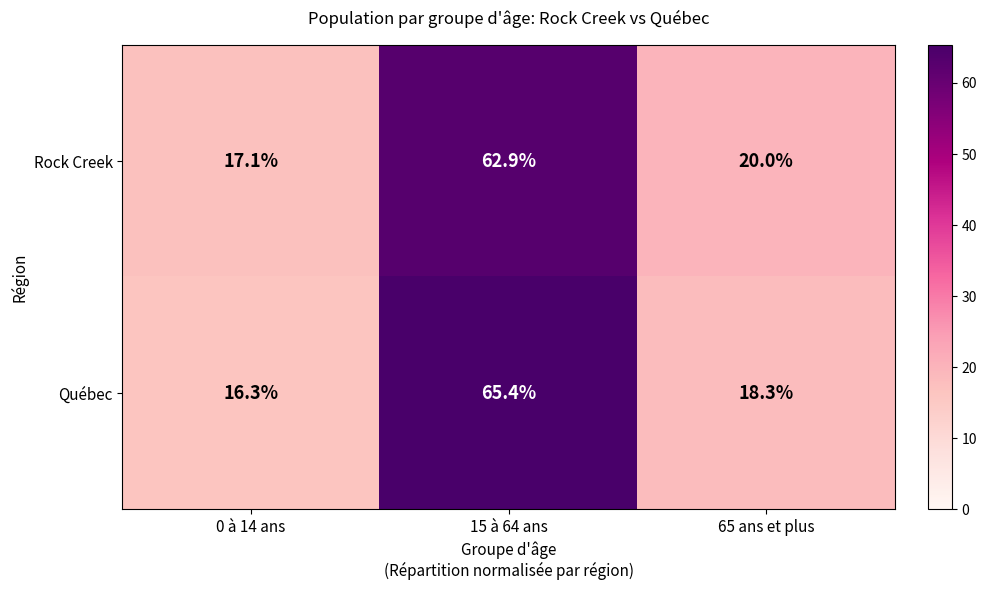

Is the value of Rock Creek at 65 ans et plus greater than the value of Québec at 15 à 64 ans?

No